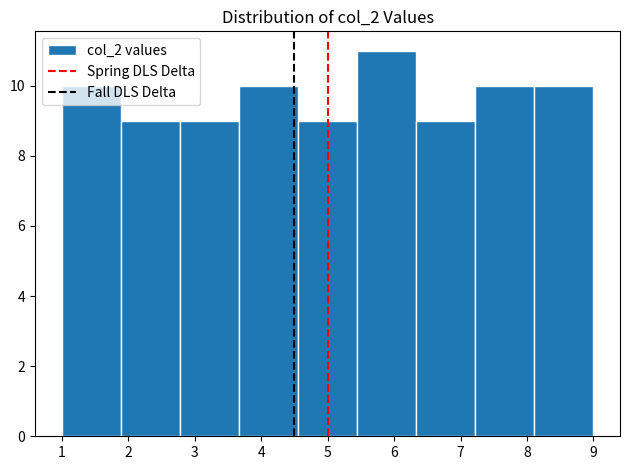

Reading left to right, transcribe this chart: for each bar, give the range it covers on the x-axis and its height. Neither the bar edges nor the heights are printed on the chart, so give them approximately, as read against the axes.

1.0 to 1.9: 10
1.9 to 2.8: 9
2.8 to 3.7: 9
3.7 to 4.6: 10
4.6 to 5.4: 9
5.4 to 6.3: 11
6.3 to 7.2: 9
7.2 to 8.1: 10
8.1 to 9.0: 10